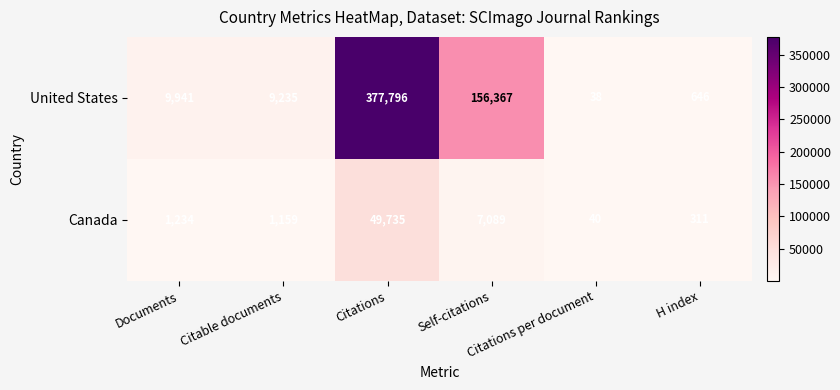

List the series in order of their peak value, lowest first.

Canada, United States